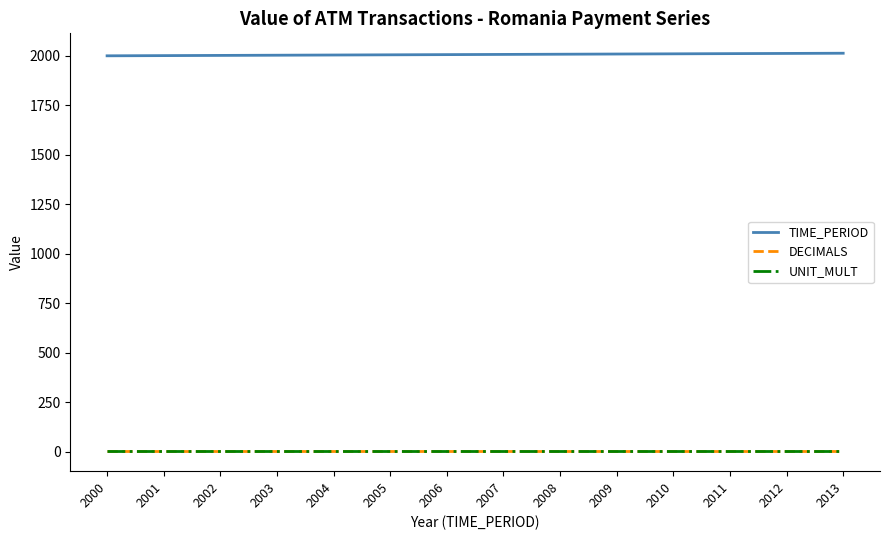

Which series has the largest total across all categories?

TIME_PERIOD